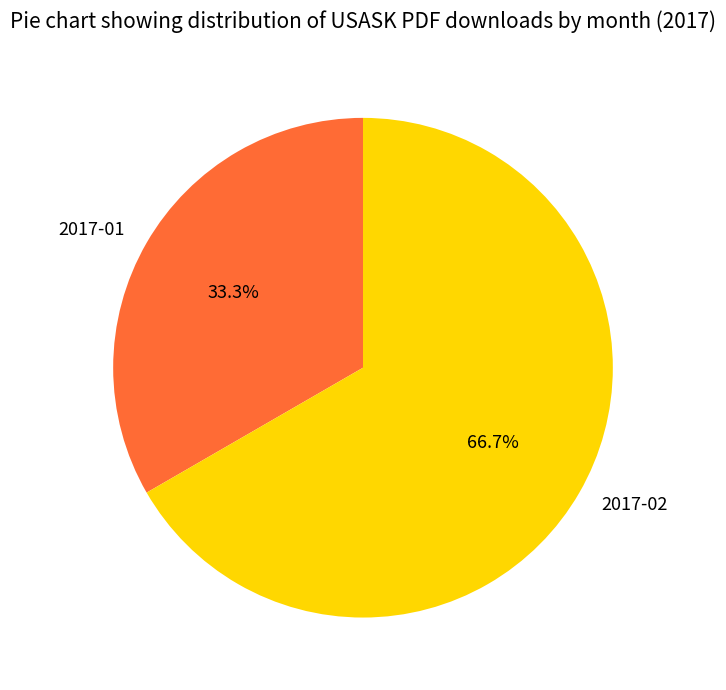

What percentage is the 2017-02 slice, to the nearest percent?

67%